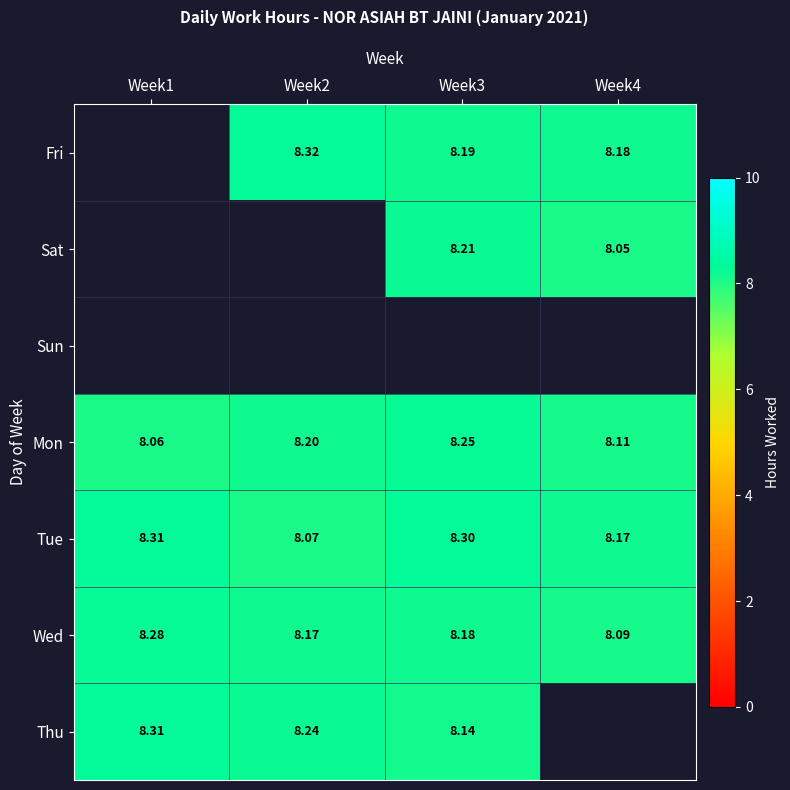

List the labels in order of Sat value, smallest first.

Week1, Week2, Week4, Week3